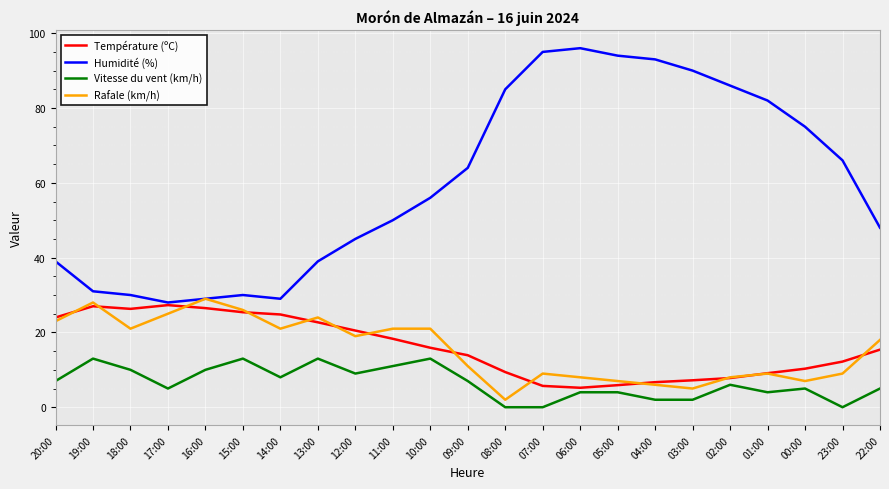

In Température (ºC), how many points are higher than both neighbors (excluding endpoints)?

2